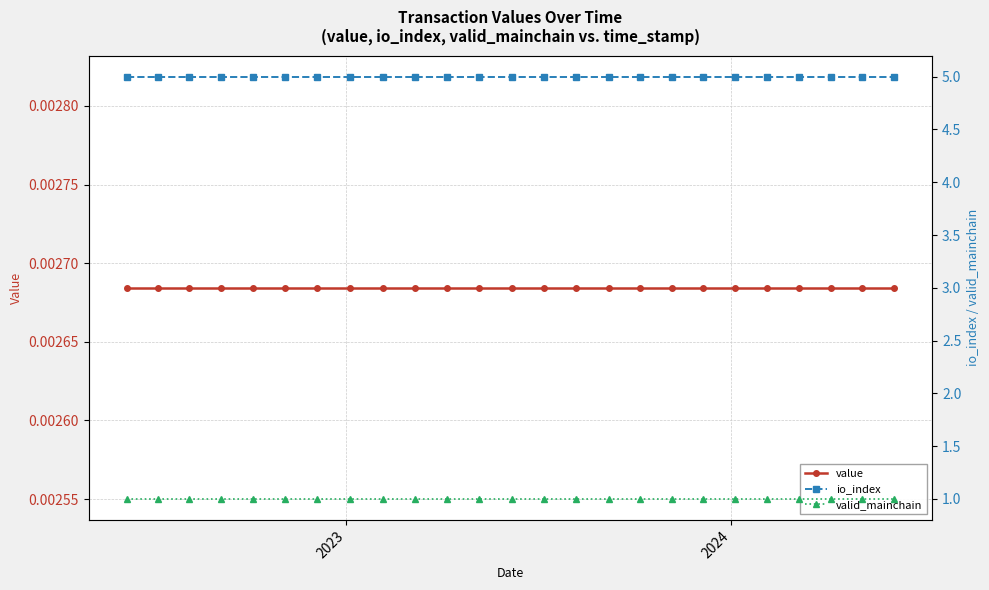

What is the average value of the io_index series?

5.0